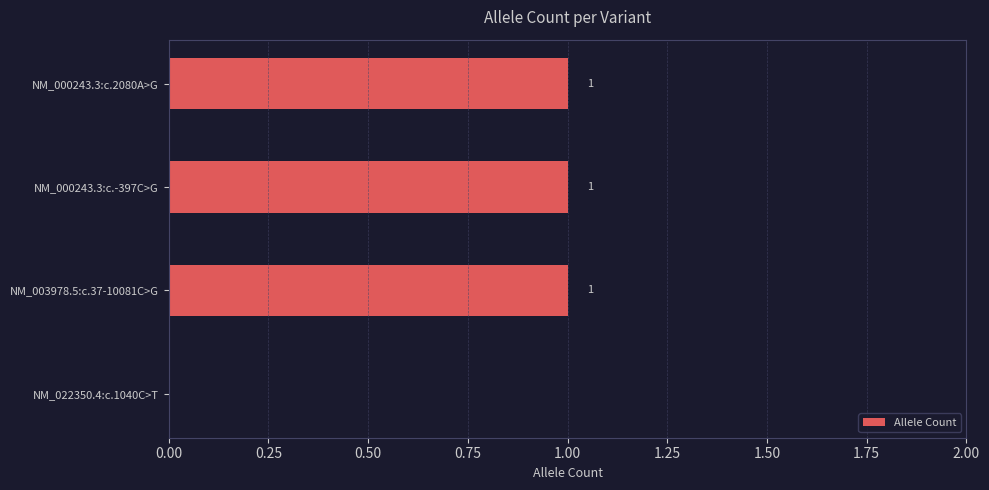

Are the bars horizontal?

Yes